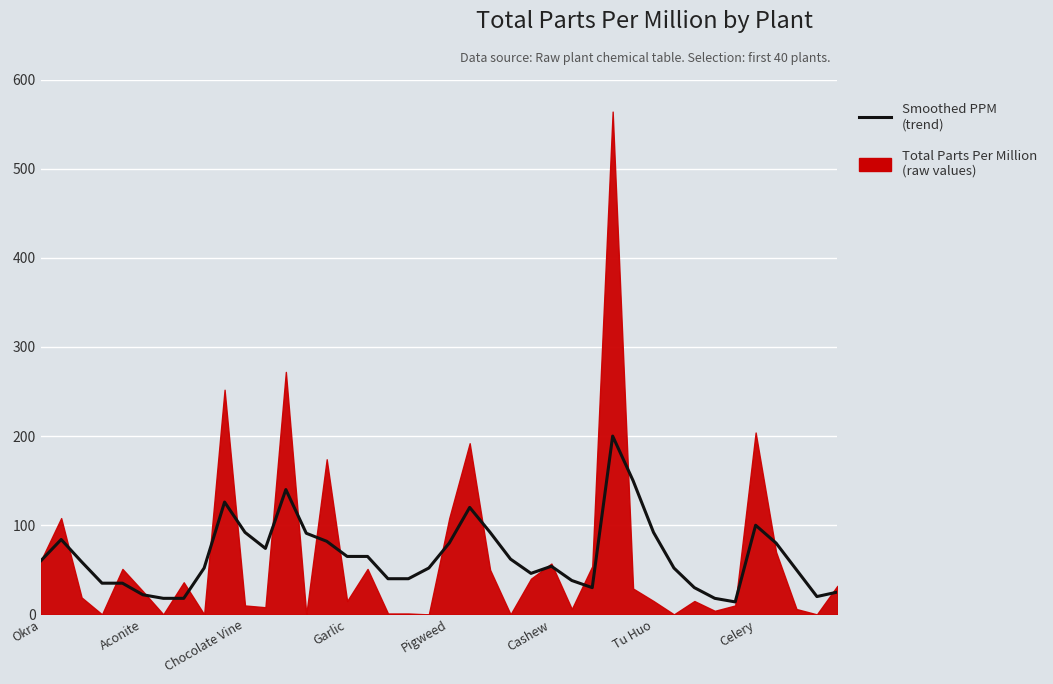

What is the average value?

65